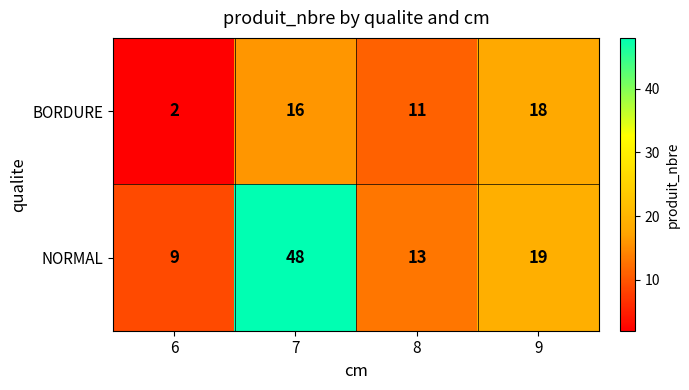

What is the spread (max minus min) of values at 8?

2